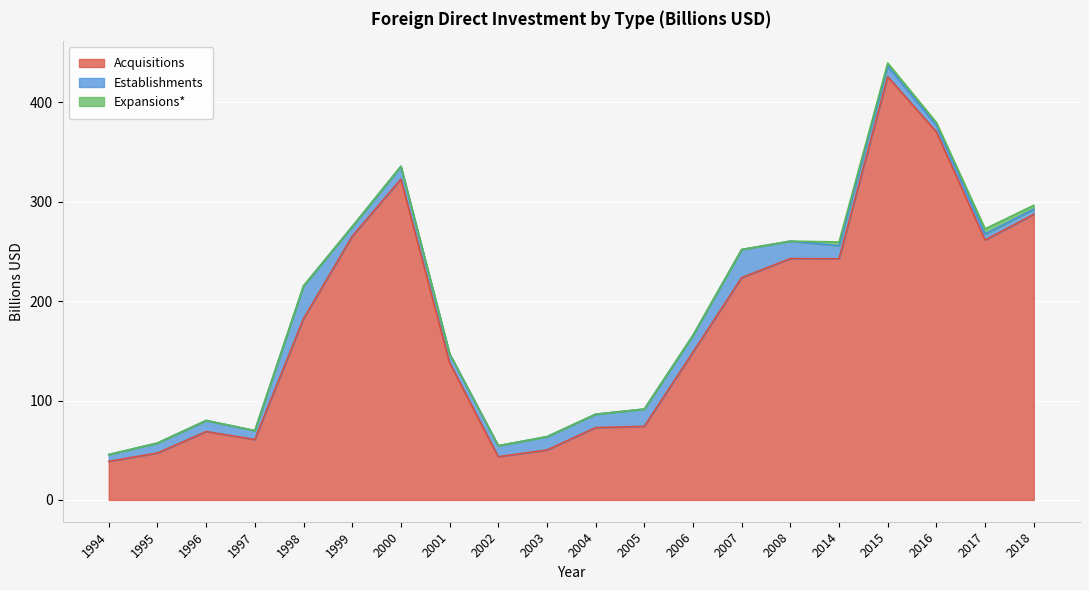

What is the value of the Acquisitions point at the 14th from the left?

223.6